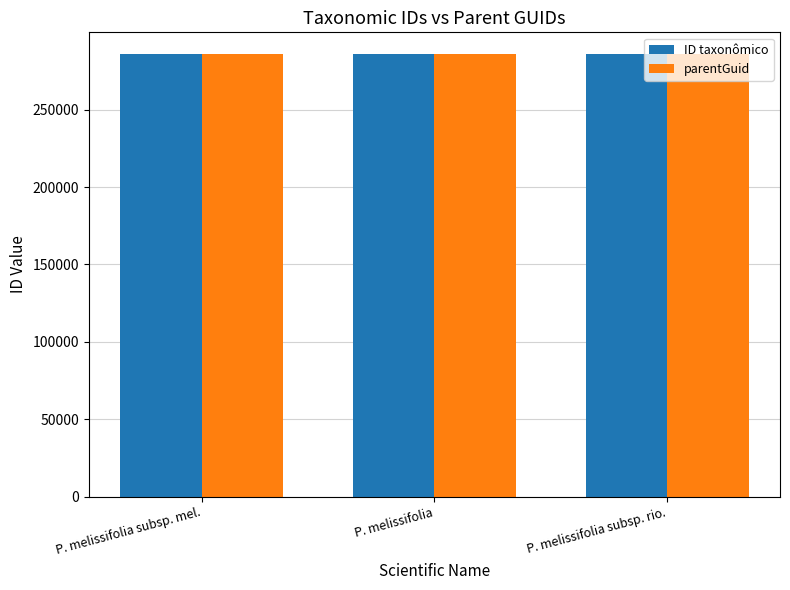

What is the greatest value displayed?

285669